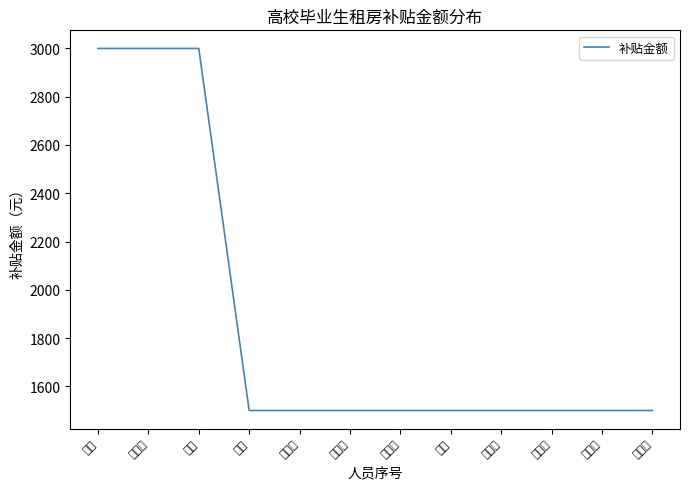

What is the sum of all values?

22500